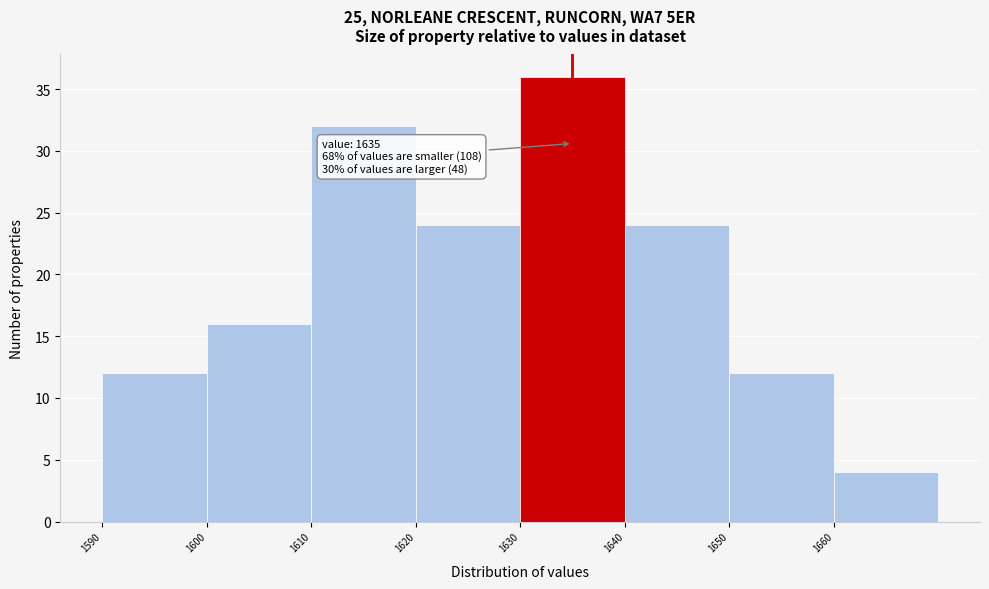

Over which range of the x-axis is the bar tallest?

1630 to 1640